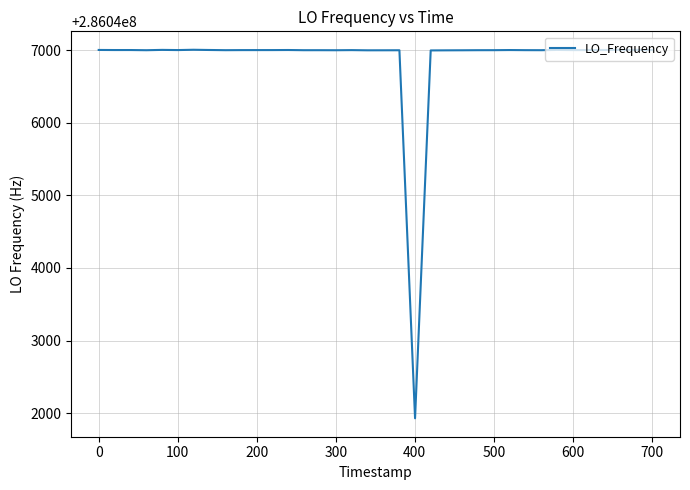

What is the minimum value shown in the chart?

286041928.5